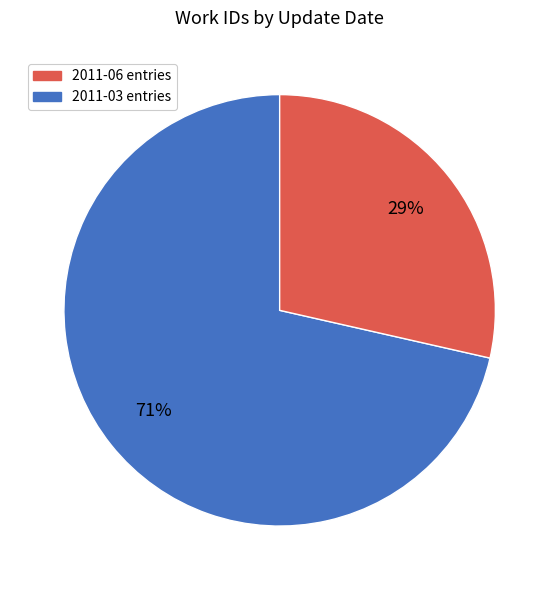

Is there any slice that represents more than half of the pie?

Yes